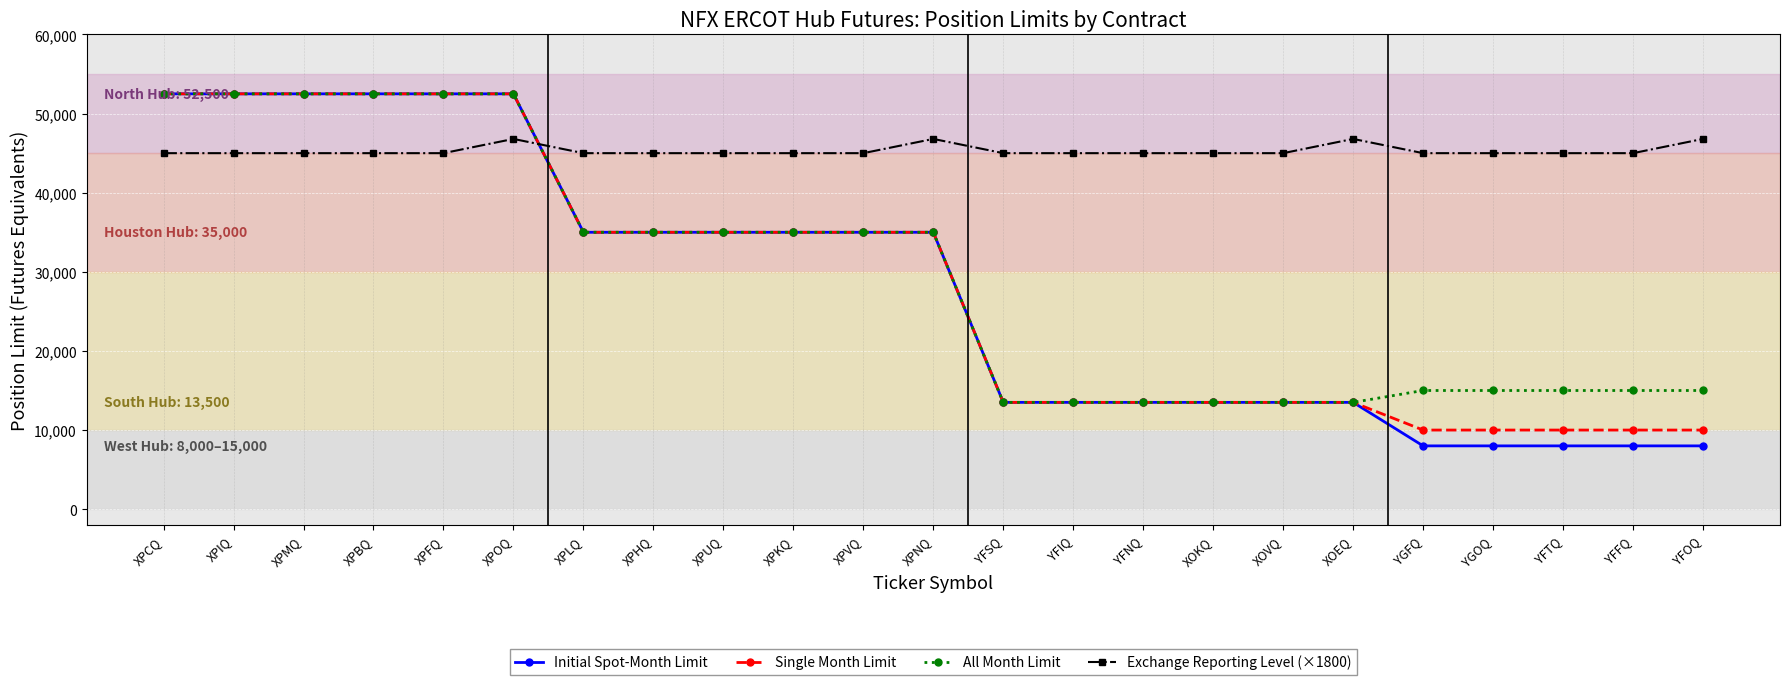

How many lines are shown in the chart?

4